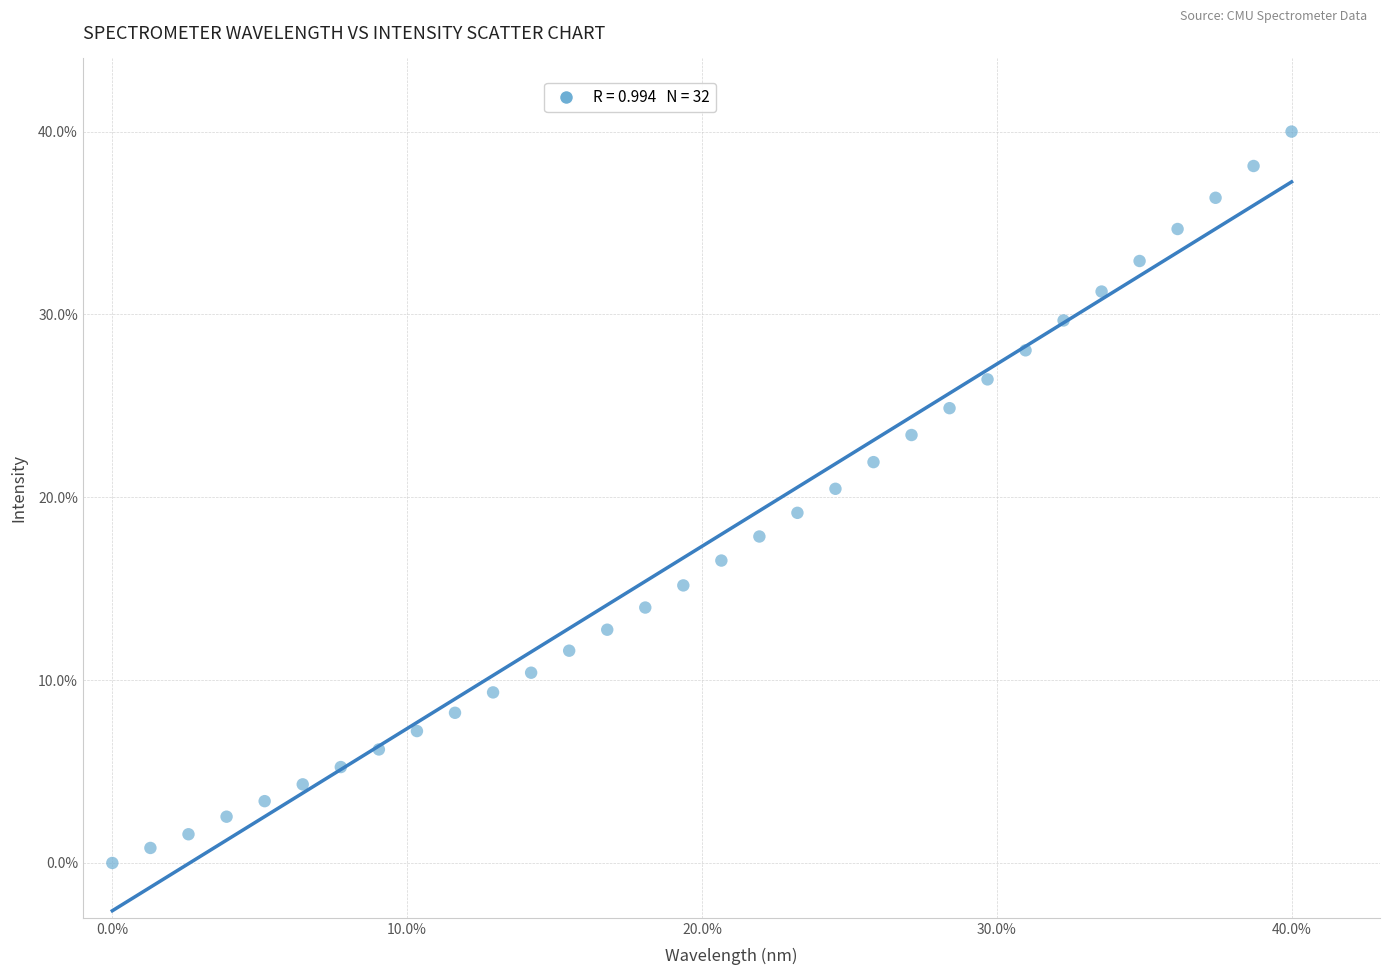

What is the range of Y values (max minus min)?

40.0